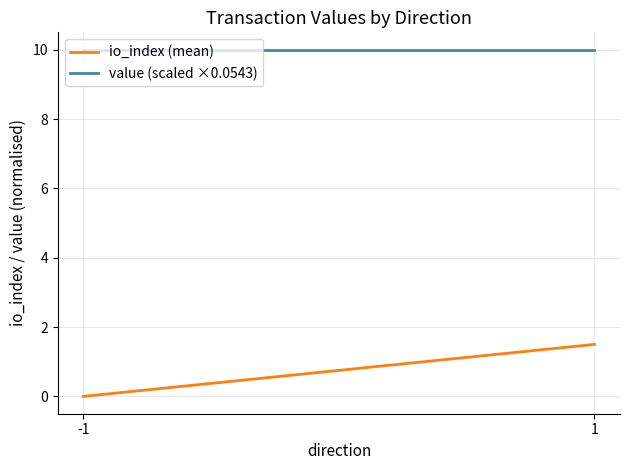

Is the value of io_index (mean) at 1 greater than the value of value (scaled ×0.0543) at -1?

No